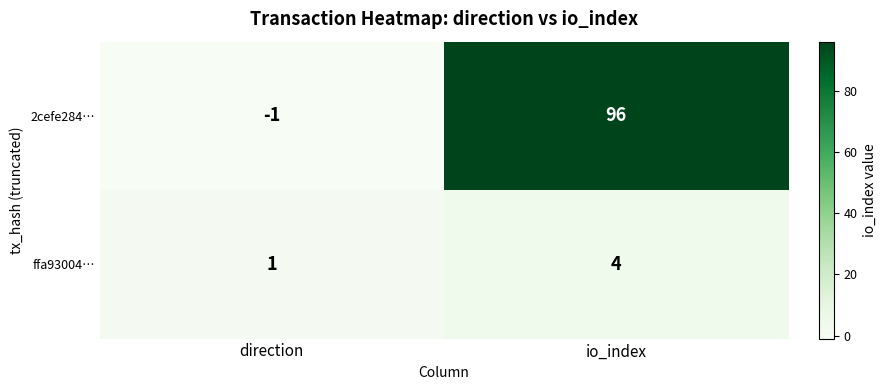

Which series has the widest spread of values?

2cefe284…